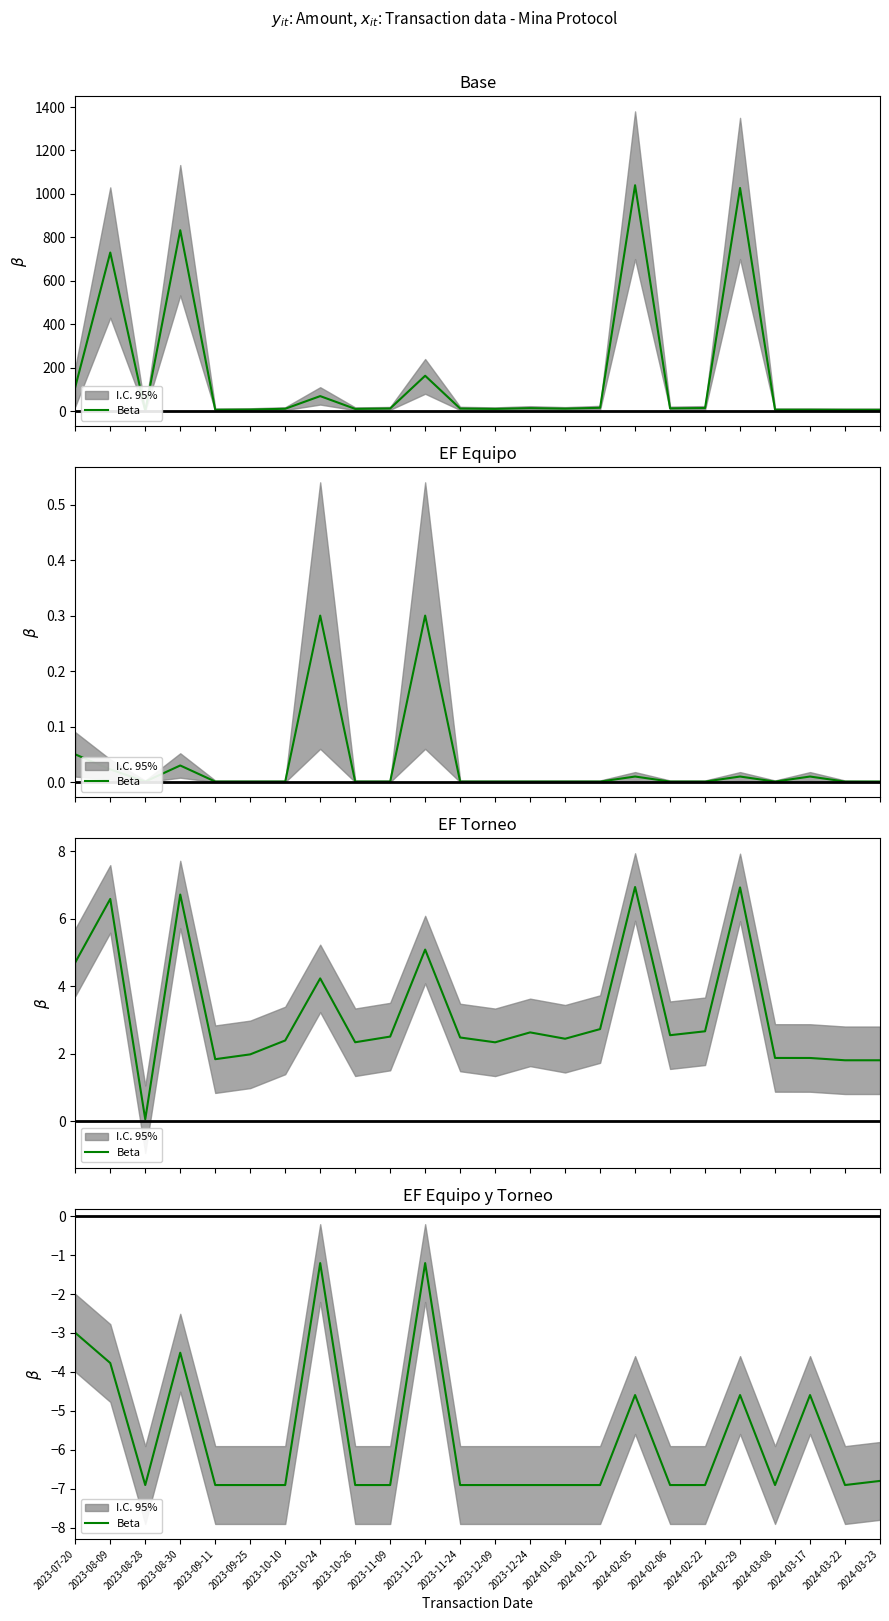

At which category does the chart reach its peak across all series?

2023-10-24